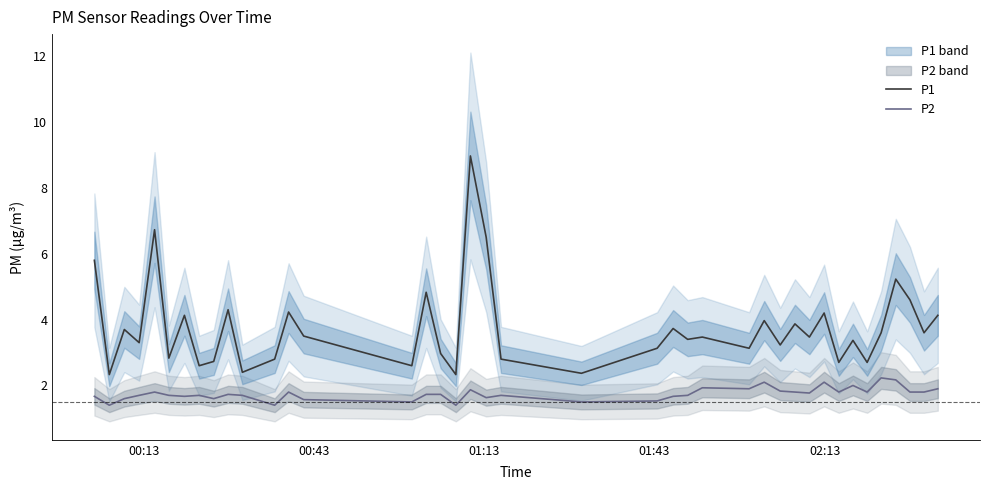

True or false: P1 and P2 cross at least once.

False